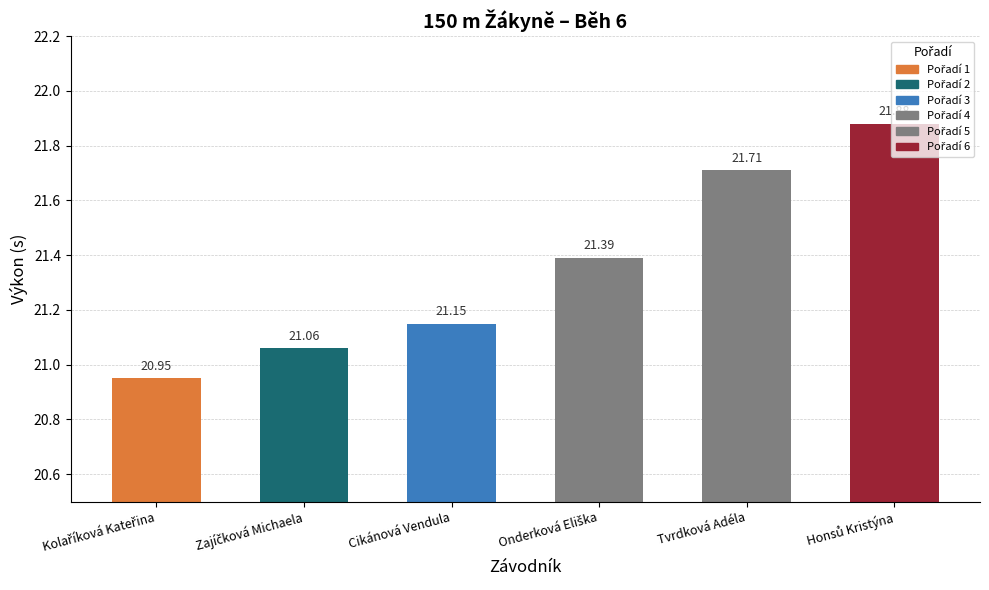

Reading right to left, what are all the values shown in this chart?

21.9	21.7	21.4	21.1	21.1	20.9